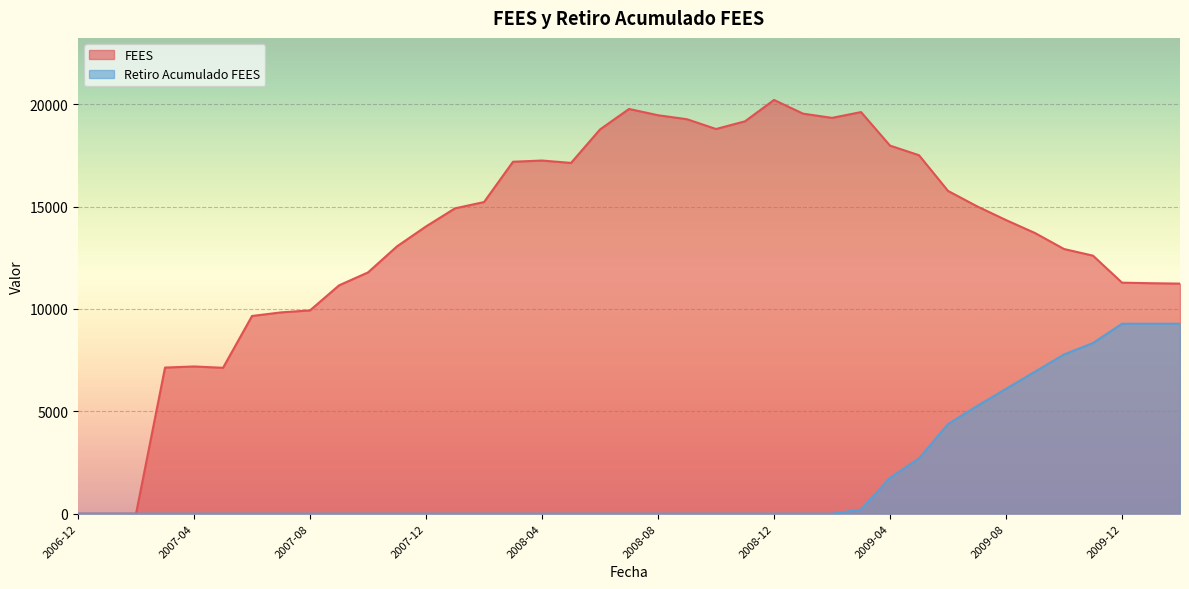

At 2007-06, list the series in order from largest to smallest.

FEES, Retiro Acumulado FEES